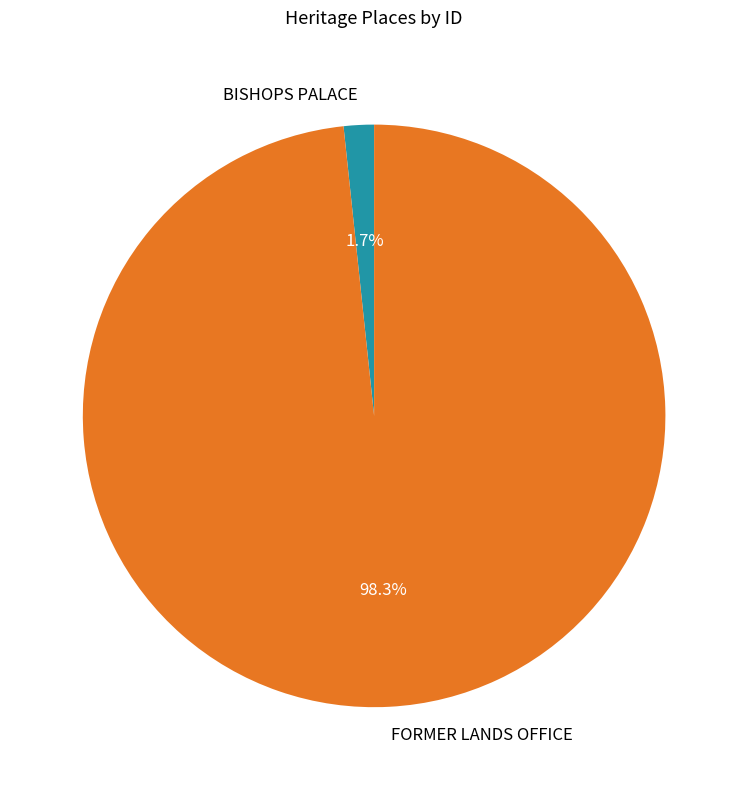

Between BISHOPS PALACE and FORMER LANDS OFFICE, which is larger?

FORMER LANDS OFFICE